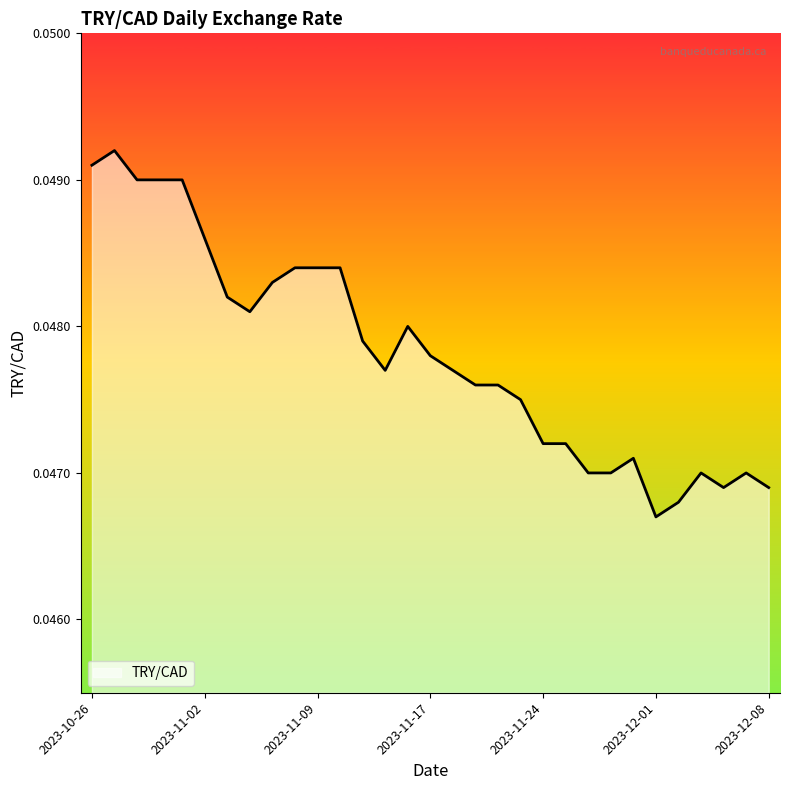

How many lines are shown in the chart?

1